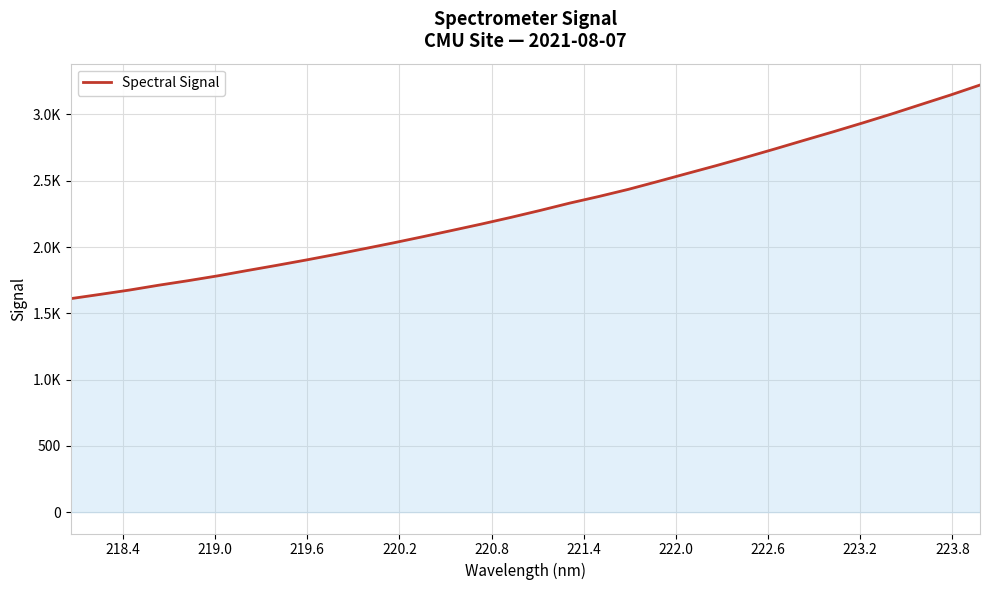

What is the sum of all values?

73879.0